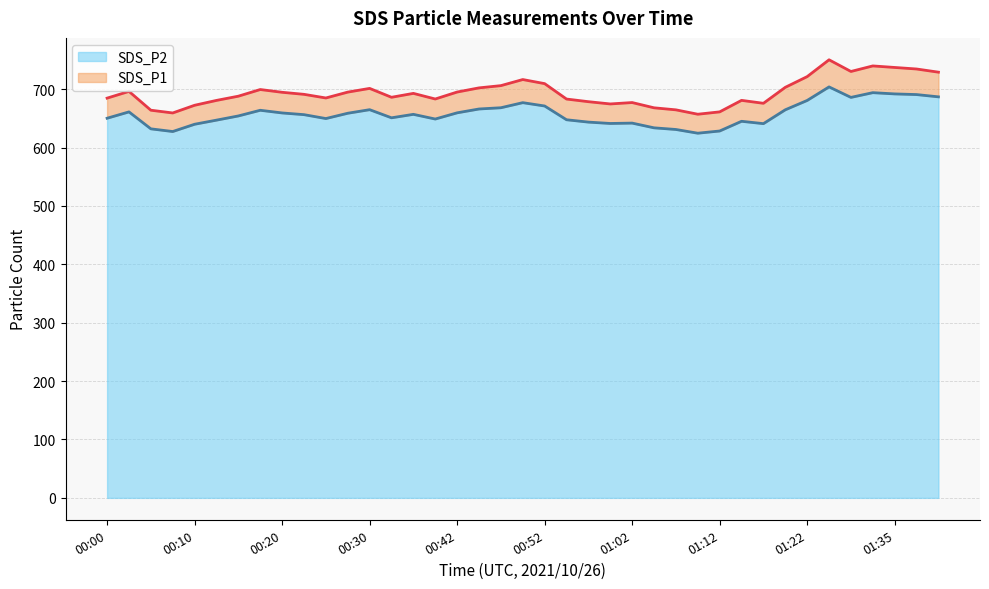

Reading left to right, transcribe all the data shown in this chart.

SDS_P1: 00:00=684.7	00:03=696.2	00:05=664.0	00:08=659.3	00:10=672.4	00:12=680.8	00:15=688.0	00:17=699.4	00:20=694.7	00:22=691.2	00:25=684.9	00:27=695.0	00:30=701.3	00:32=686.1	00:35=692.8	00:37=683.2	00:42=695.1	00:45=702.2	00:47=706.1	00:50=716.5	00:52=709.5	00:55=683.1	00:57=678.6	01:00=674.7	01:02=677.1	01:05=668.1	01:07=664.6	01:10=657.1	01:12=661.1	01:15=680.8	01:17=675.8	01:20=703.2	01:22=721.5	01:28=750.3	01:30=730.3	01:33=739.8	01:35=737.2	01:38=734.6	01:40=729.1
SDS_P2: 00:00=650.2	00:03=661.1	00:05=632.1	00:08=627.5	00:10=639.9	00:12=647.0	00:15=654.2	00:17=663.9	00:20=659.3	00:22=656.4	00:25=649.7	00:27=658.8	00:30=664.9	00:32=651.0	00:35=656.9	00:37=648.9	00:42=659.5	00:45=666.1	00:47=668.2	00:50=676.9	00:52=671.2	00:55=647.6	00:57=643.6	01:00=641.3	01:02=641.9	01:05=633.8	01:07=631.0	01:10=624.6	01:12=628.4	01:15=645.0	01:17=641.0	01:20=664.7	01:22=680.7	01:28=703.9	01:30=685.9	01:33=694.0	01:35=691.9	01:38=690.8	01:40=686.9